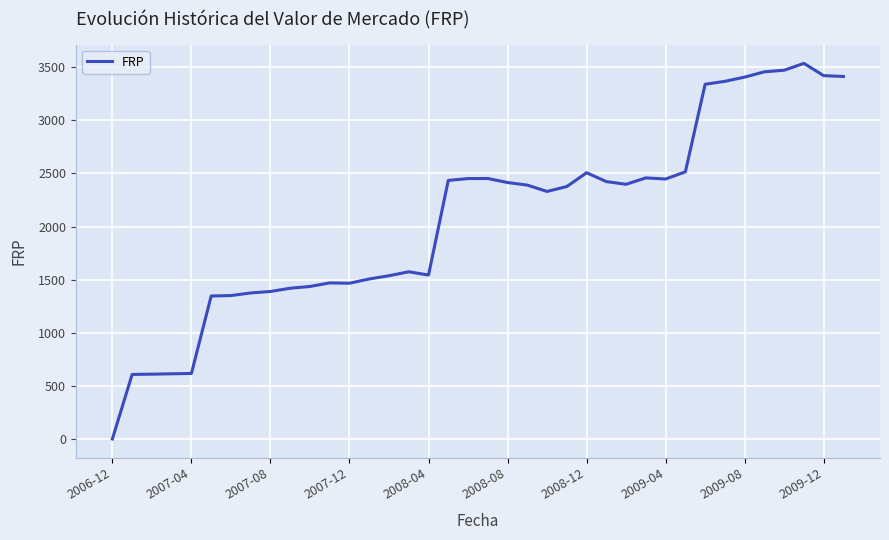

True or false: the data has more than 0 interior local peaks.

True